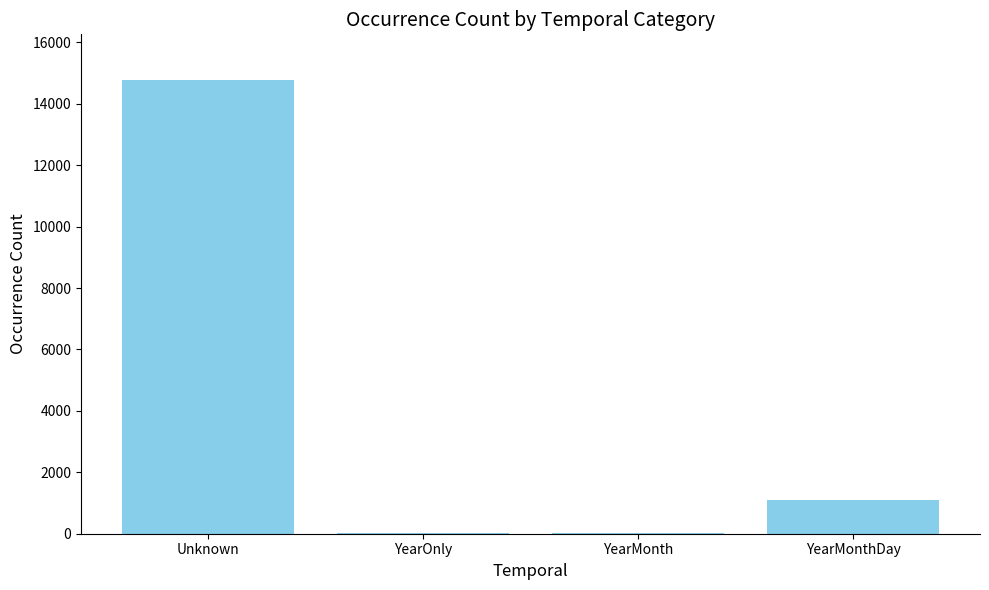

What is the sum of the values at Unknown and YearOnly?

14799